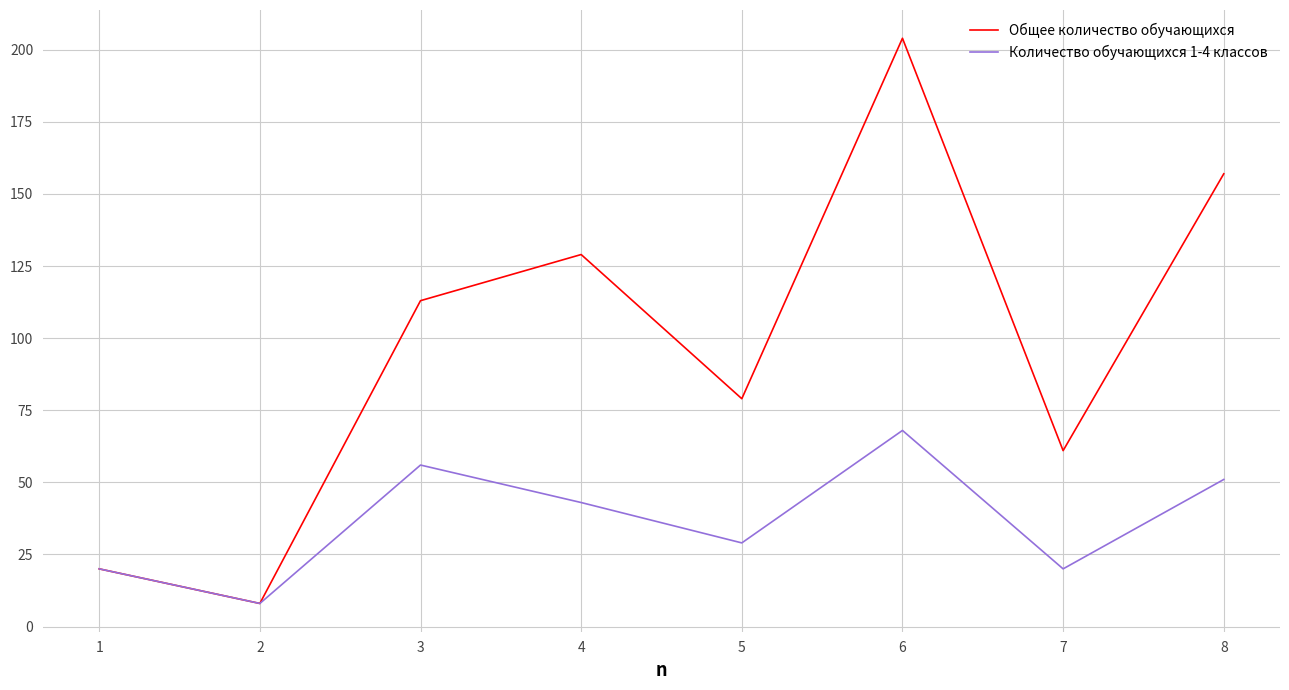

What is the difference between the Количество обучающихся 1-4 классов values at 4 and 2?

35